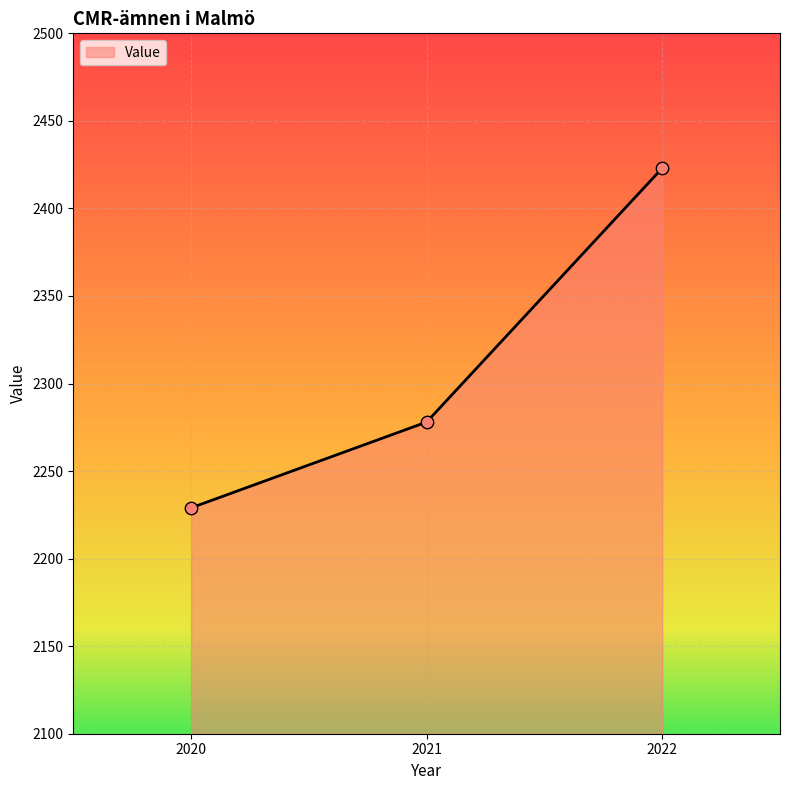

What is the ratio of the value at 2021 to the value at 2020?

1.0